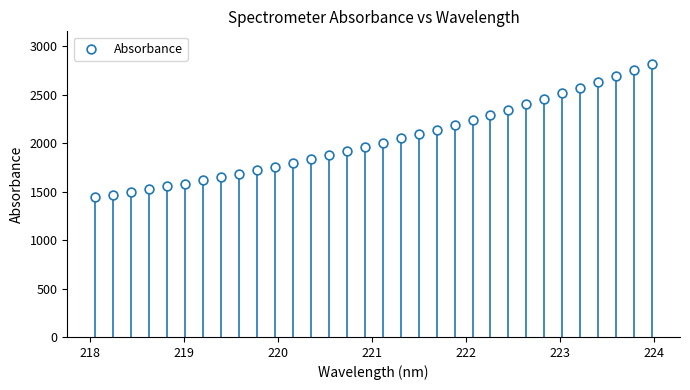

What is the range of Y values (max minus min)?

1375.4